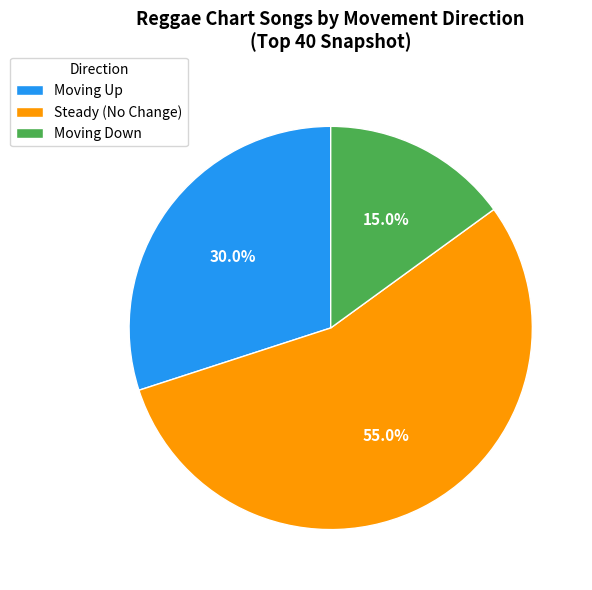

What percentage do Moving Up and Moving Down together represent?

45.0%